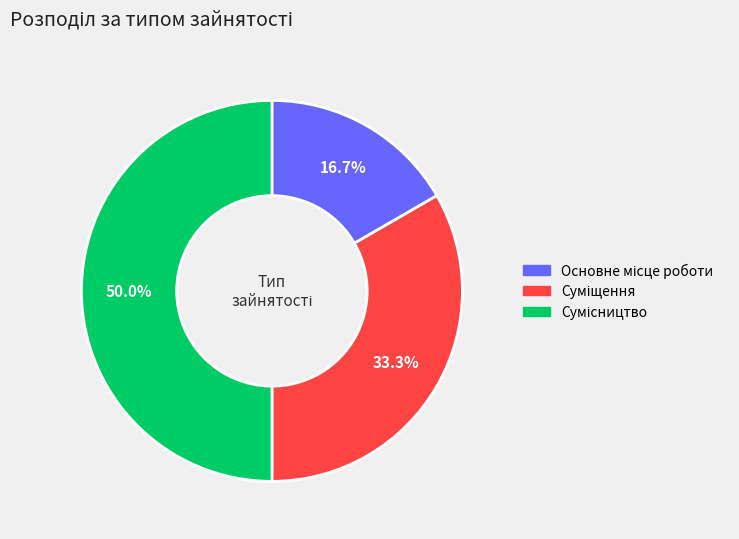

Count the number of slices in the pie.

3